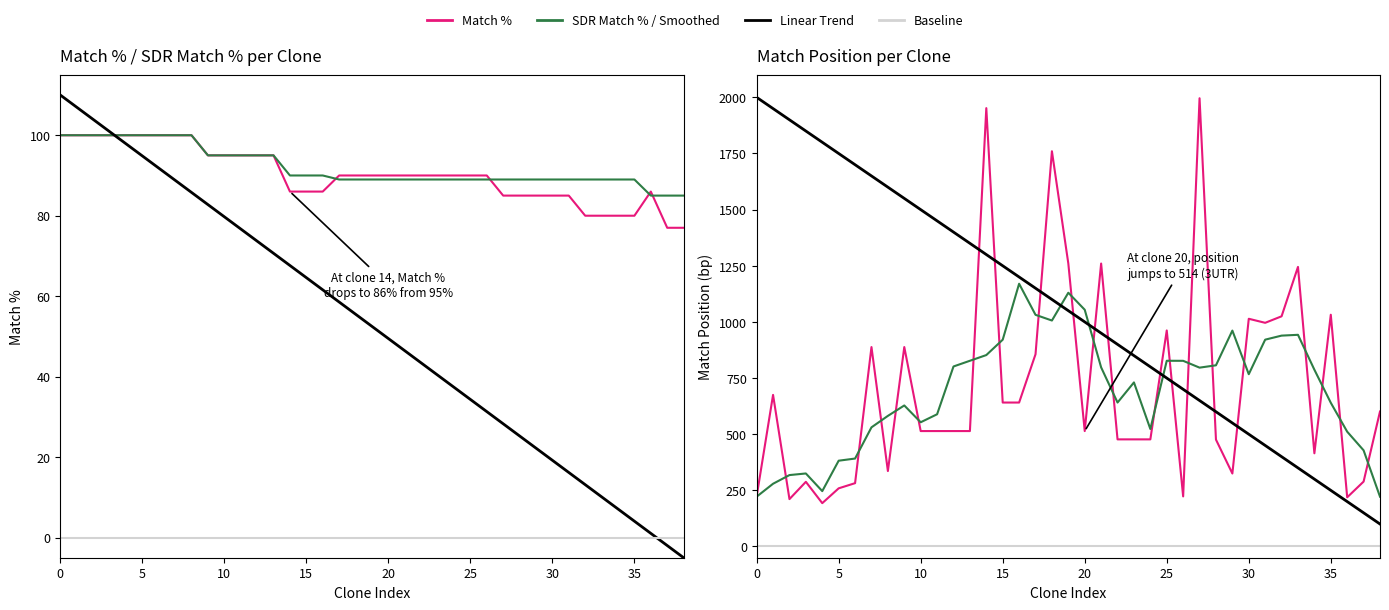

How many intersections are there between SDR Match % and Match %?

4